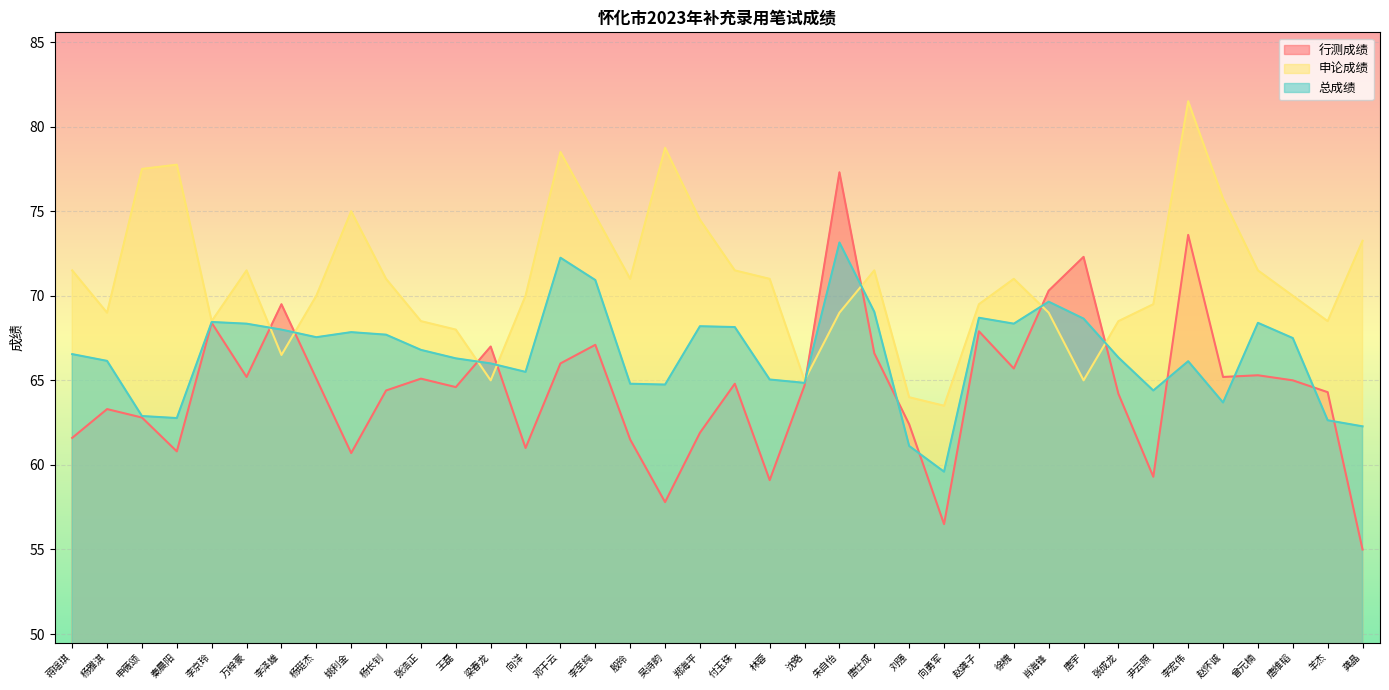

What is the sum of all 总成绩 values?

2529.5